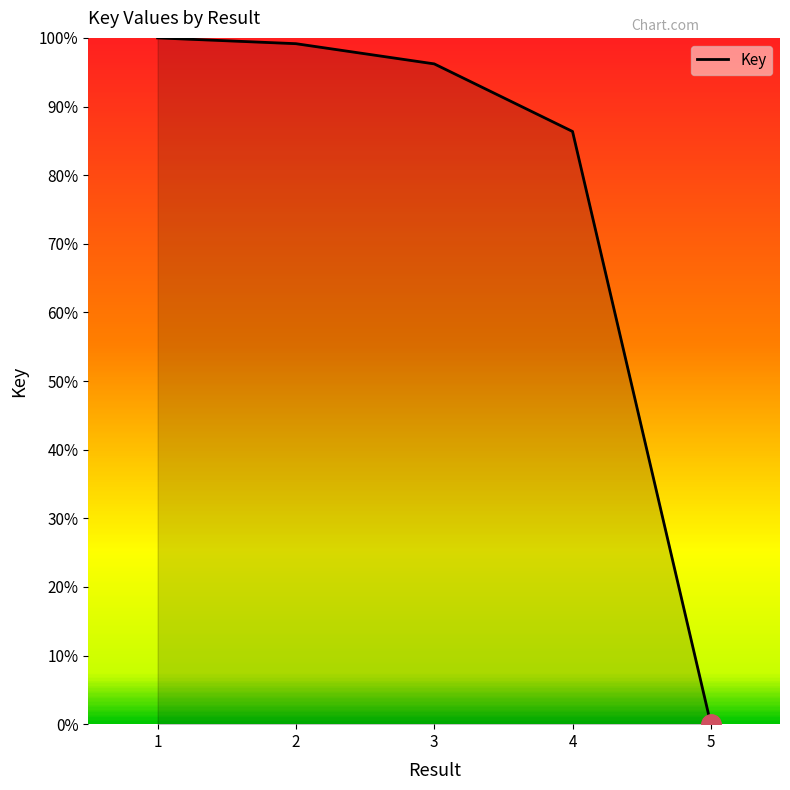

The chart shows a value of 40.4 at 3. True or false?

False